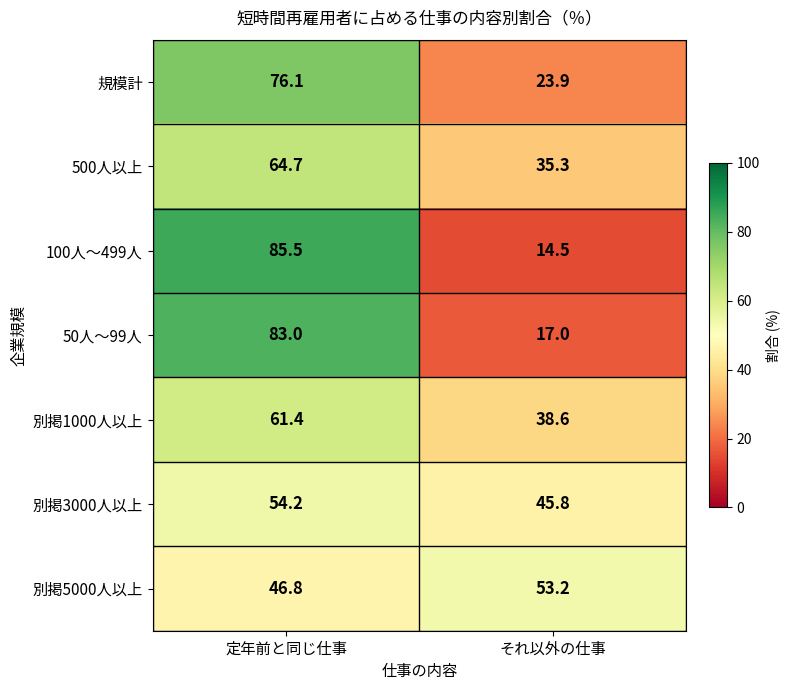

Reading left to right, transcribe all the data shown in this chart.

規模計: 定年前と同じ仕事=76.1	それ以外の仕事=23.9
500人以上: 定年前と同じ仕事=64.7	それ以外の仕事=35.3
100人～499人: 定年前と同じ仕事=85.5	それ以外の仕事=14.5
50人～99人: 定年前と同じ仕事=83.0	それ以外の仕事=17.0
別掲1000人以上: 定年前と同じ仕事=61.4	それ以外の仕事=38.6
別掲3000人以上: 定年前と同じ仕事=54.2	それ以外の仕事=45.8
別掲5000人以上: 定年前と同じ仕事=46.8	それ以外の仕事=53.2